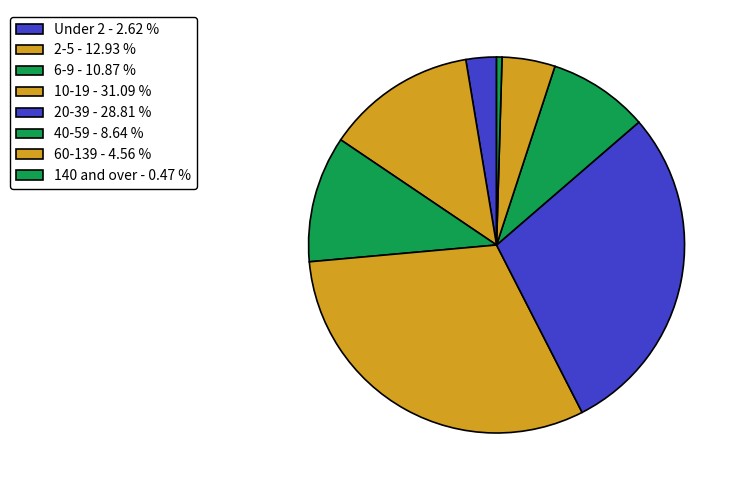

What is the largest slice in the pie chart?

10-19